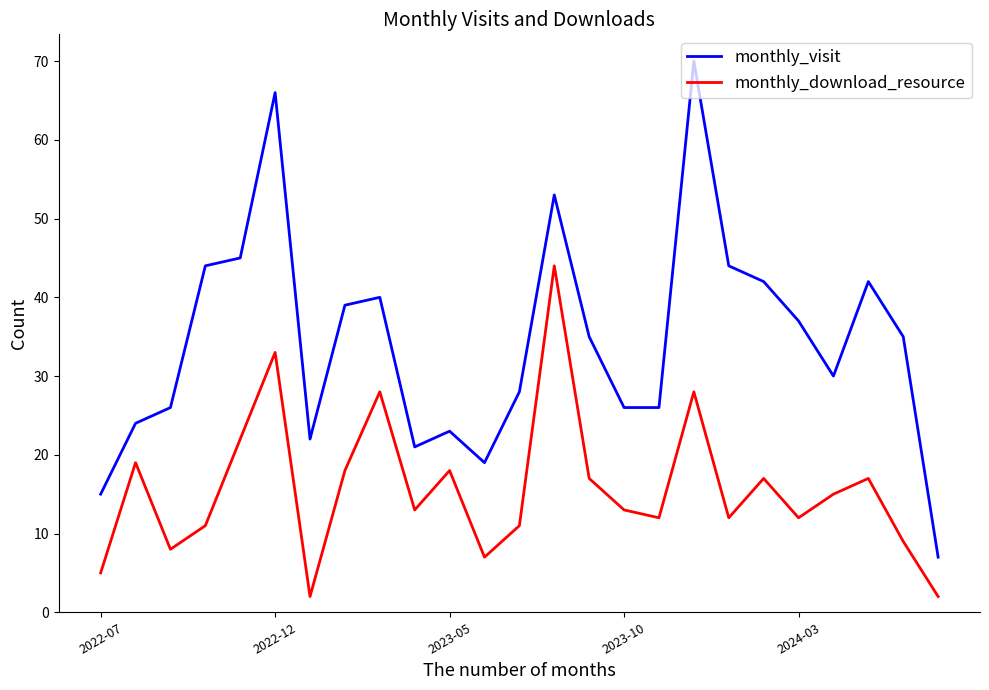

What is the difference between the maximum and minimum values in the monthly_visit series?

63